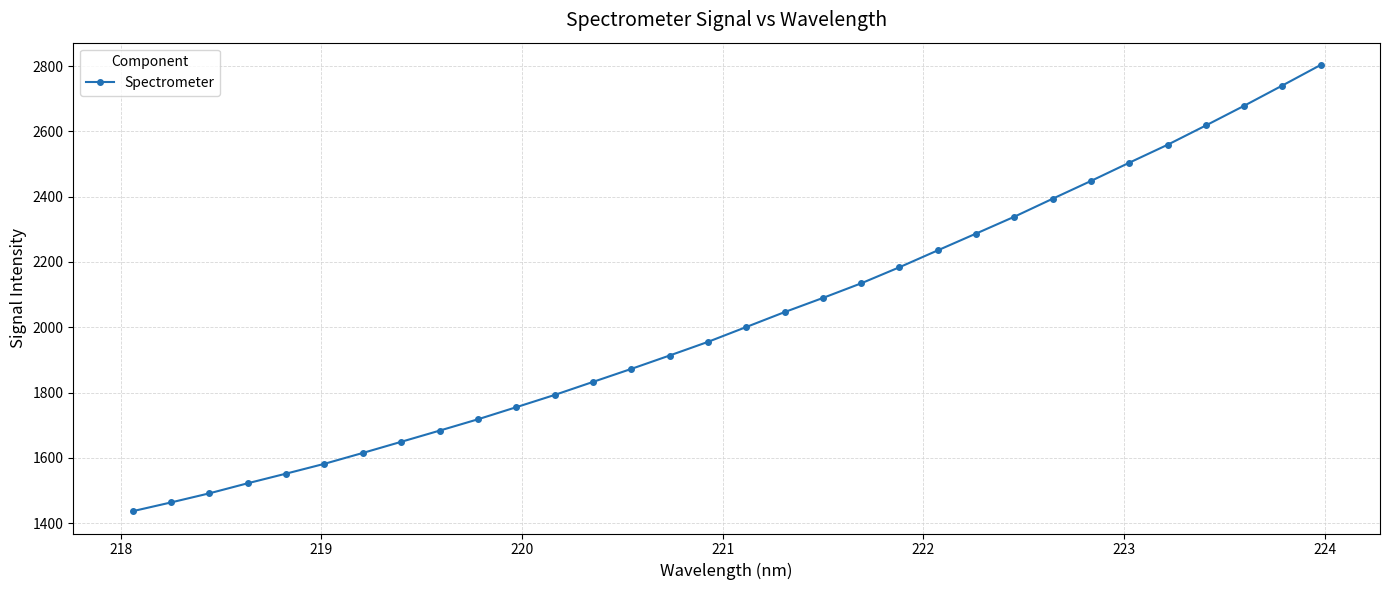

Reading left to right, list all the values displayed in this chart.

1437.1	1463.9	1491.8	1522.6	1552.1	1582.2	1615.4	1649.5	1683.7	1718.4	1755.4	1792.9	1832.8	1872.6	1913.6	1955.4	2000.8	2046.5	2089.8	2134.6	2183.9	2235.6	2287.0	2338.6	2393.6	2448.0	2503.9	2558.8	2617.9	2678.1	2740.2	2803.2